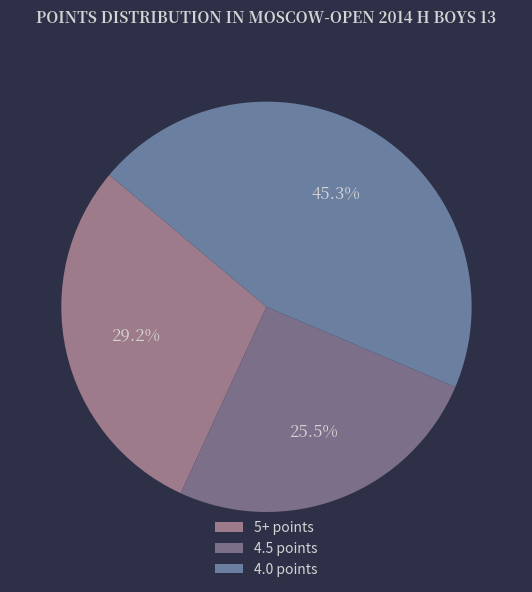

Does any single category account for the majority?

No